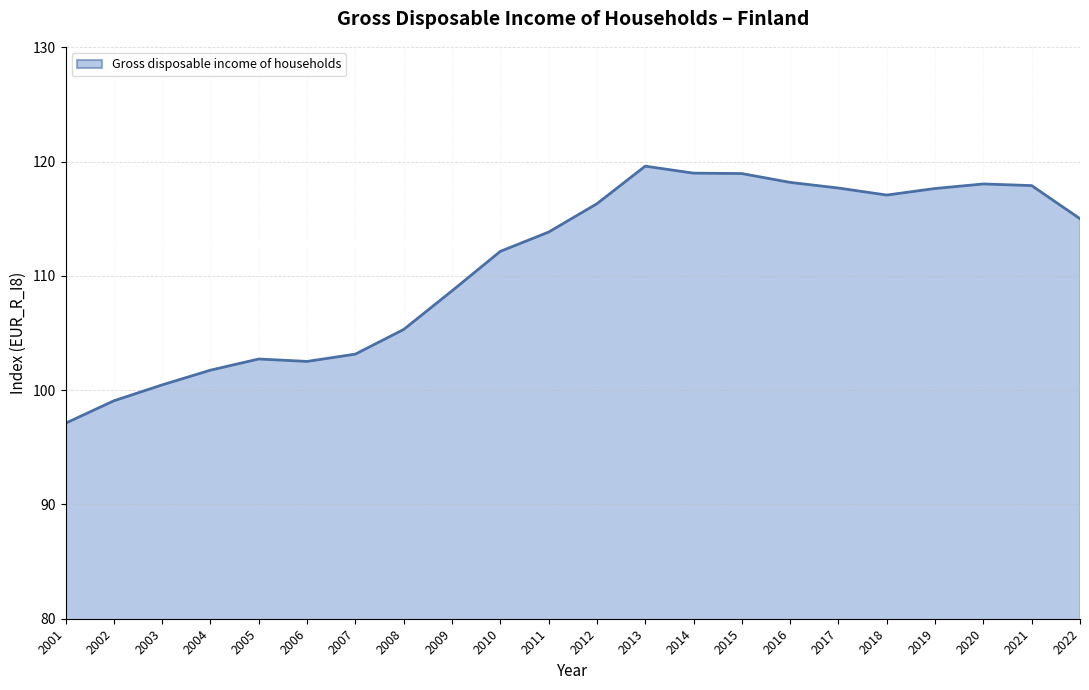

What is the average value?

111.0